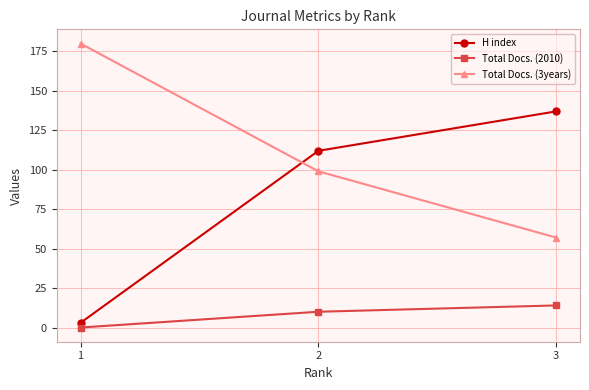

Rank the series by their average value, from highest to lowest.

Total Docs. (3years), H index, Total Docs. (2010)